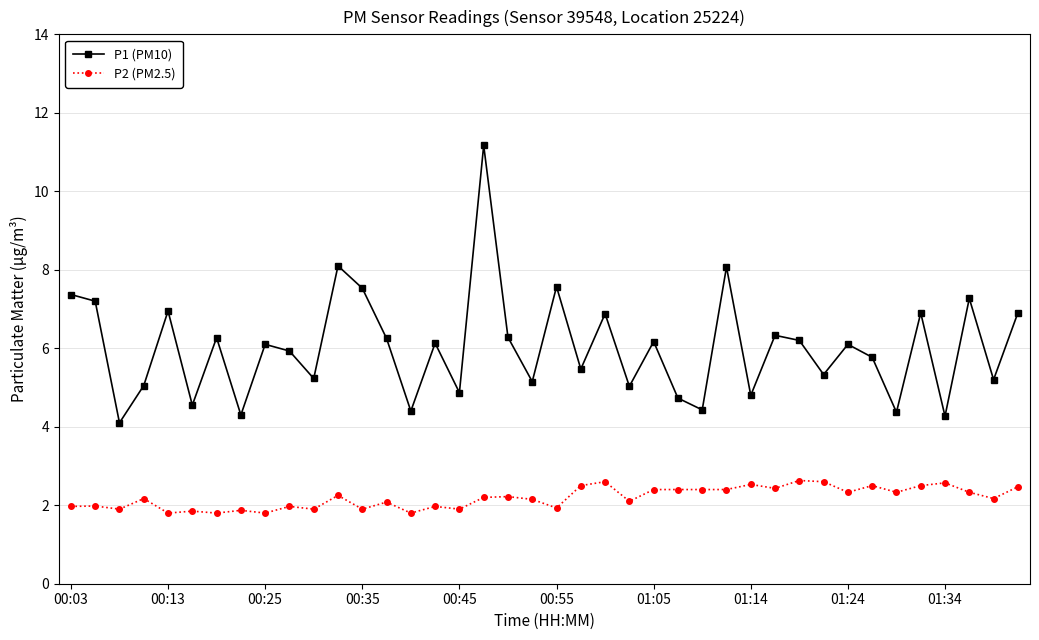

What is the lowest value of the P1 (PM10) series?

4.1